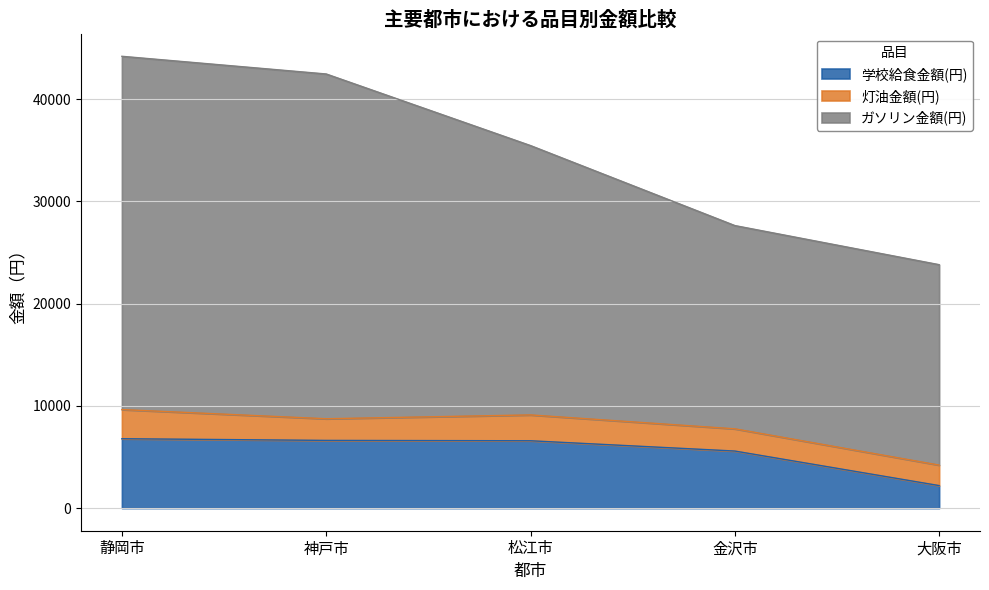

What are all the series names shown in the legend?

学校給食金額(円), 灯油金額(円), ガソリン金額(円)